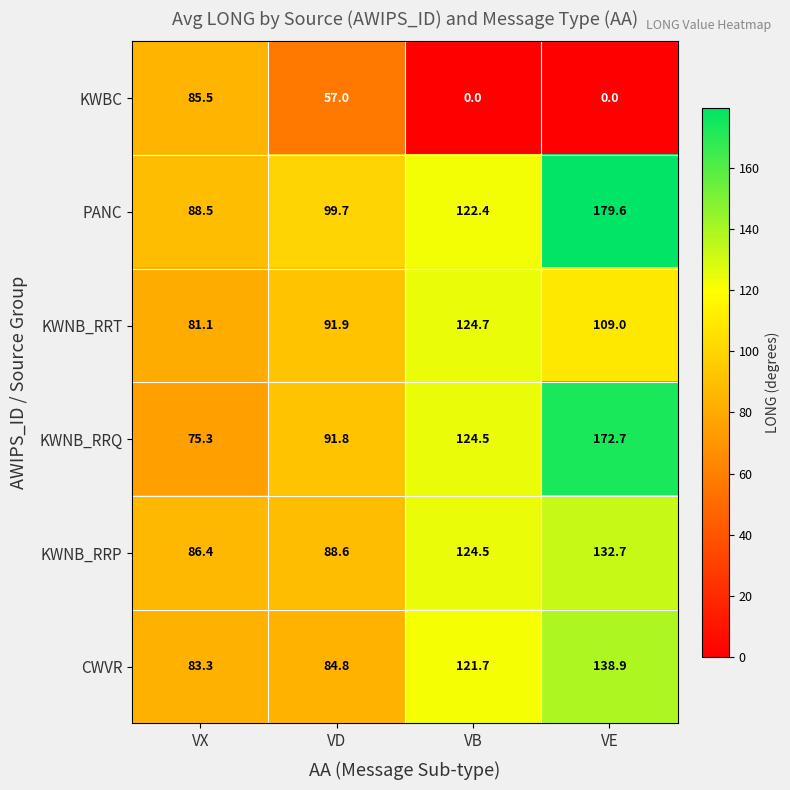

Where does the KWBC series first go above 57?

VX